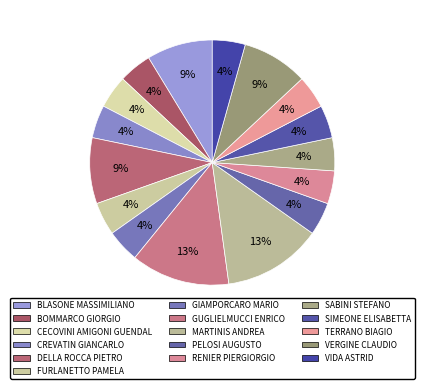

Is the sum of PELOSI AUGUSTO and CECOVINI AMIGONI GUENDAL greater than half?

No